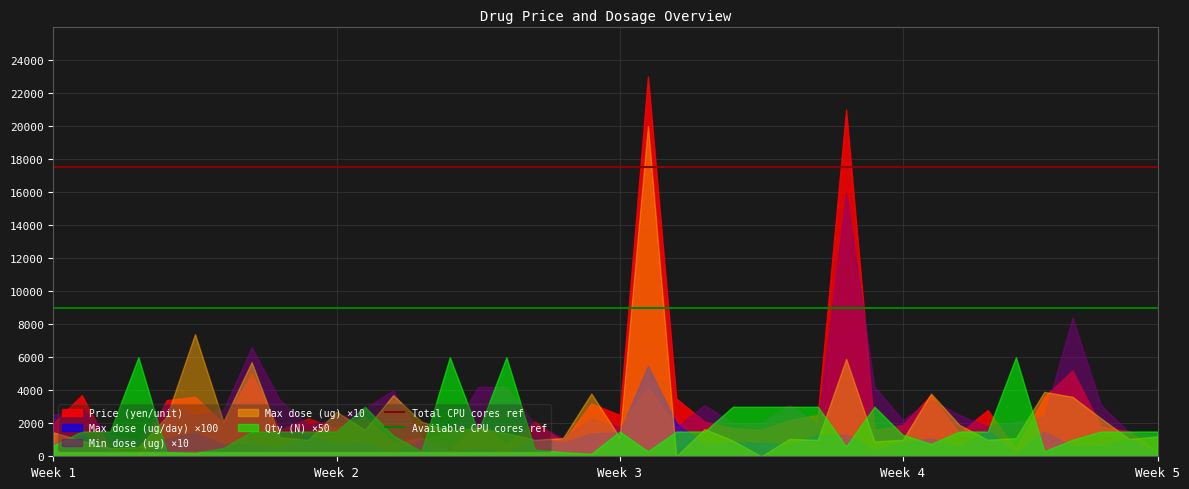

What is the highest value of the Qty (N) ×50 series?

6000.0